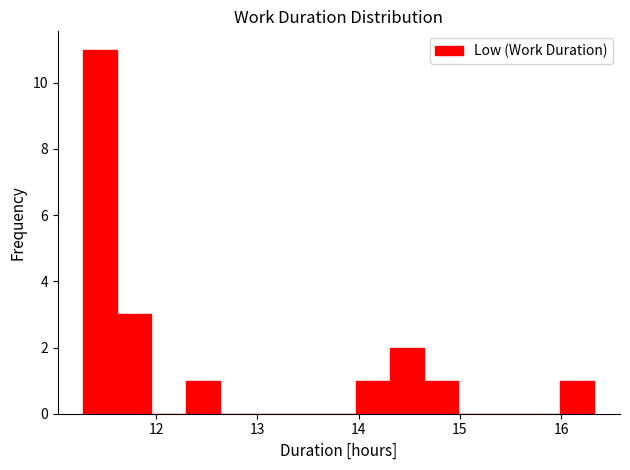

Read against the x-axis, roughly where is the centre of the tallest bar?

11.4